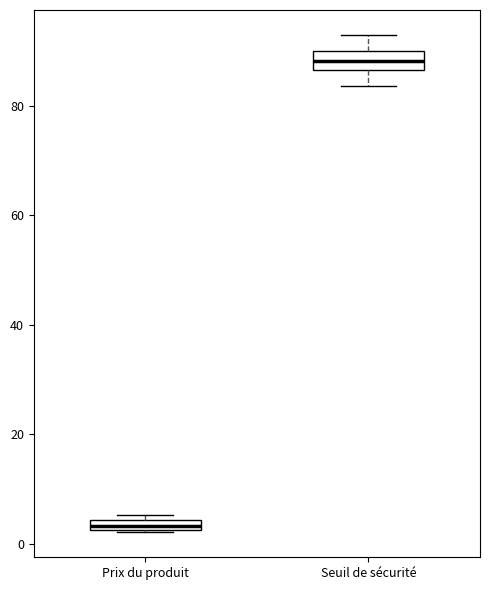

Which box has the highest median line?

Seuil de sécurité